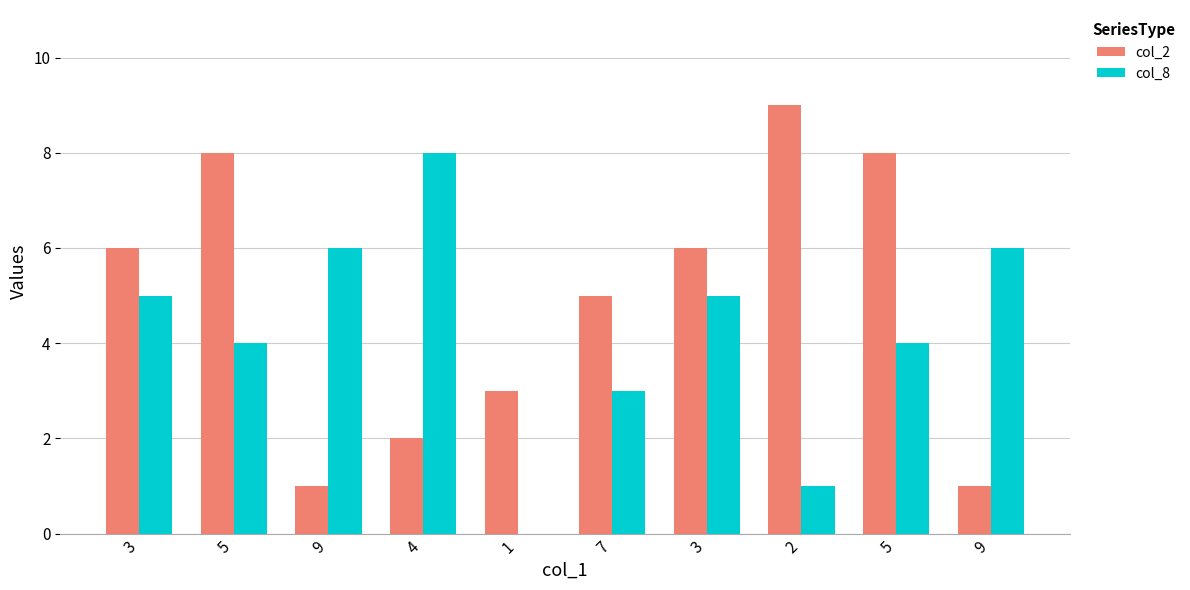

How many positive values does the col_8 series have?

9